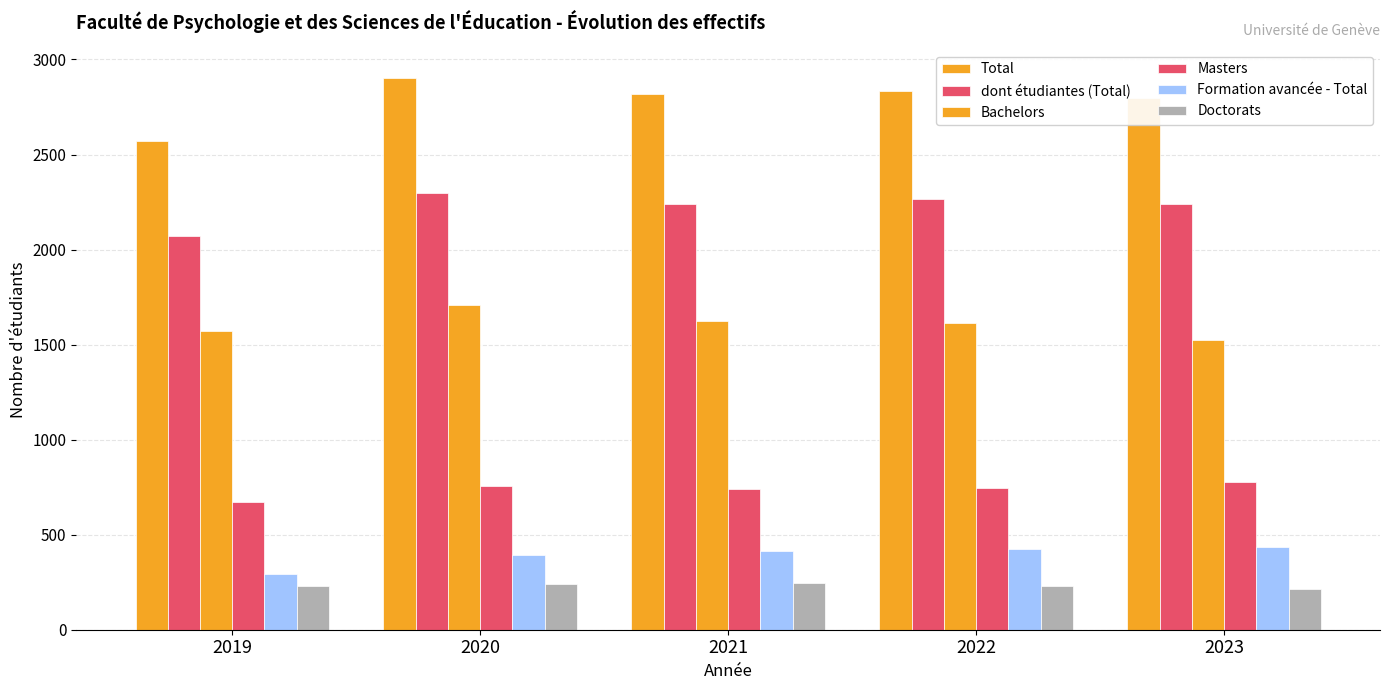

Which category has the lowest value across all series?

2023